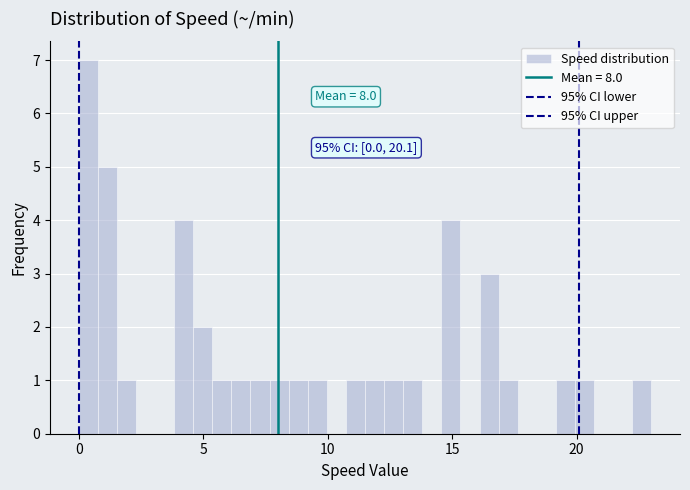

Read against the x-axis, roughly where is the centre of the tallest bar?

0.5